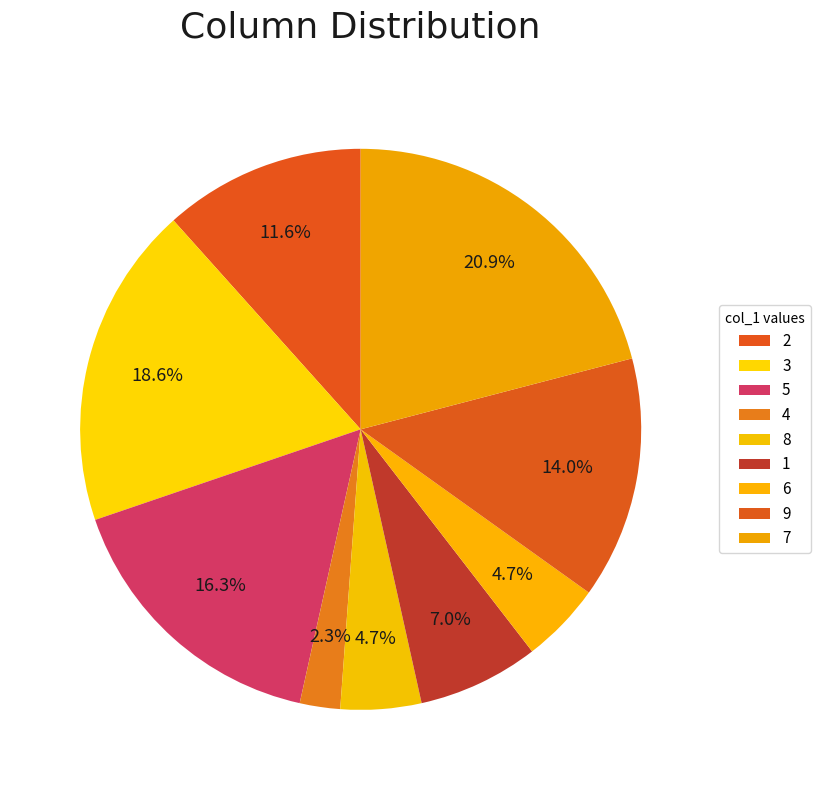

Does any single category account for the majority?

No